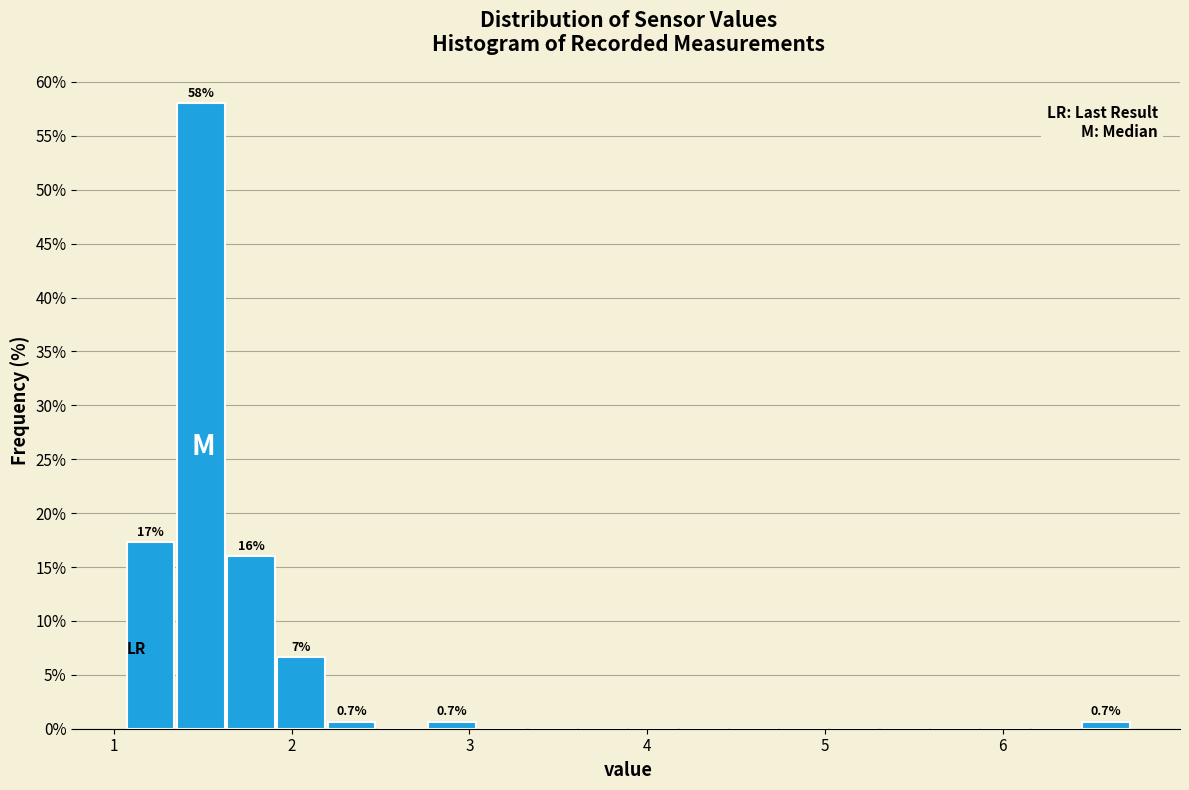

Around what value on the x-axis is the tallest bar? Give the approximate position of its centre, as read against the axis.

1.5